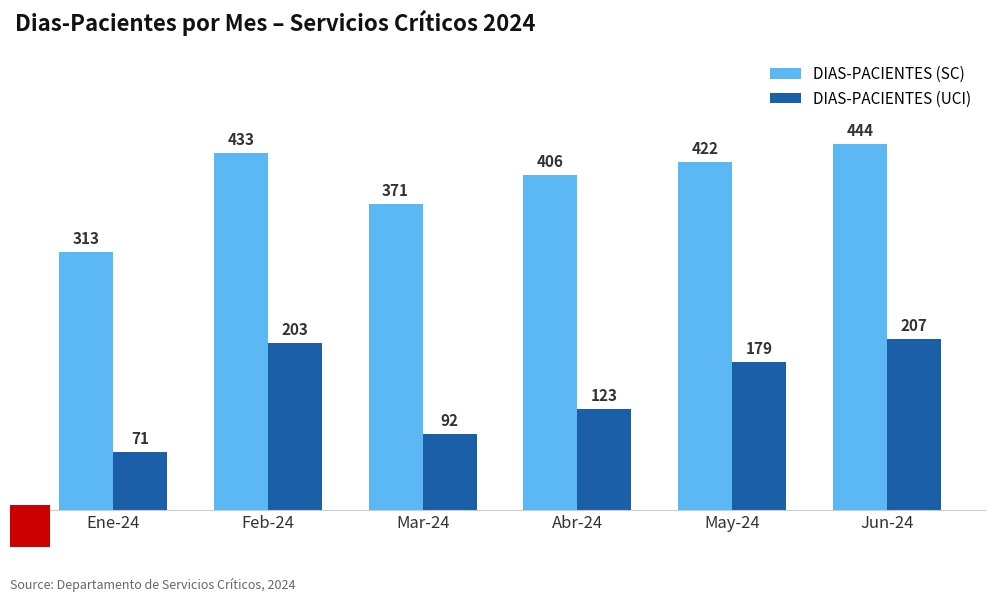

Rank the series by their maximum value, from lowest to highest.

DIAS-PACIENTES (UCI), DIAS-PACIENTES (SC)